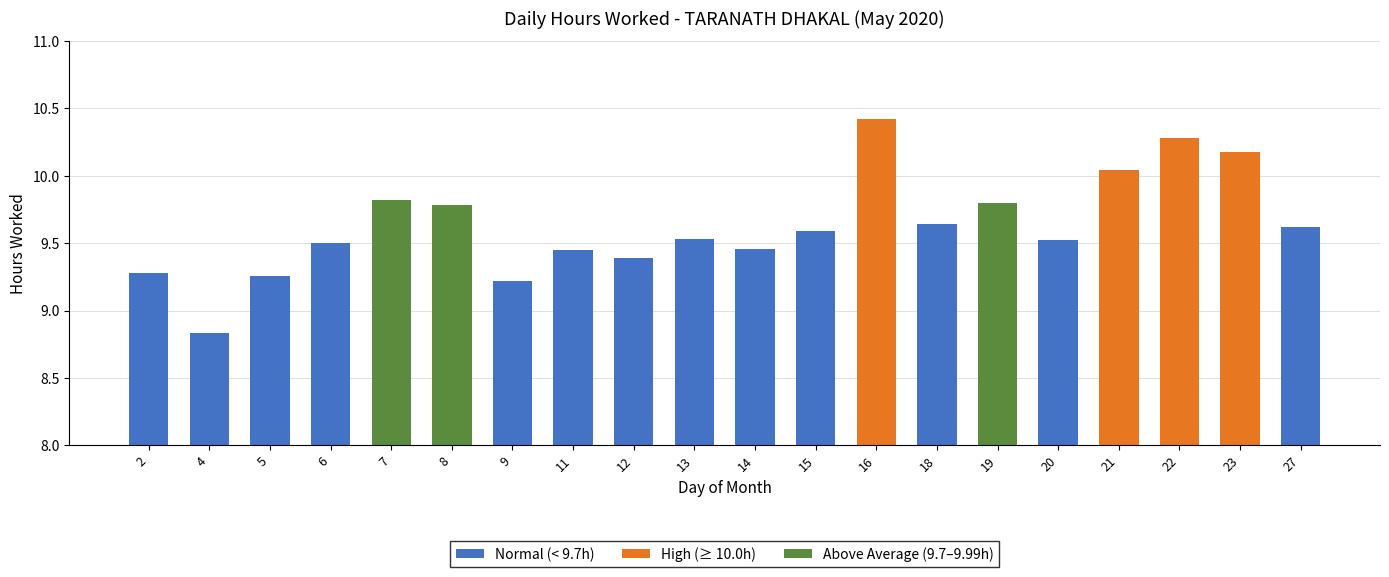

True or false: the data shows 13.7 at 9.

False